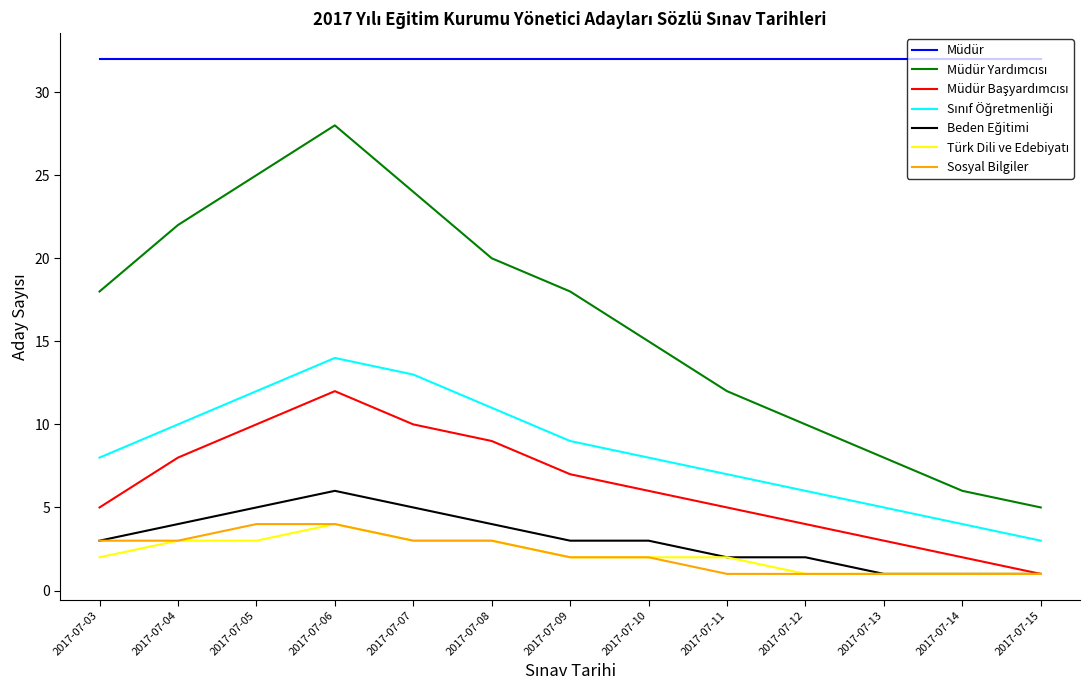

At which category is the sum across all series the highest?

2017-07-06